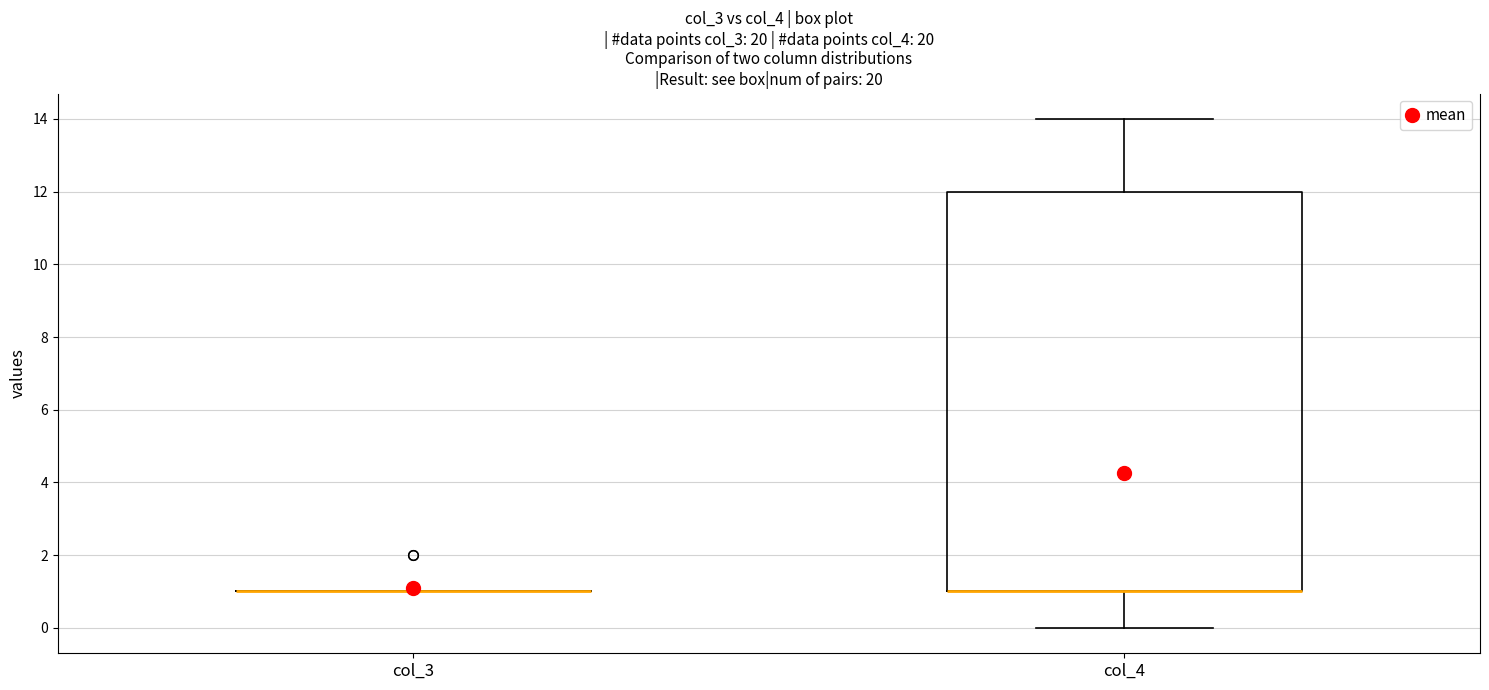

Reading left to right, read every box against the y-axis: the position of its median line, the range the box covers, and the ends of its whiskers. The values are not printed on the chart, so give them approximately, as read against the axis.

col_3: box collapsed to a line at 1, whiskers 1 to 1
col_4: median 1 (drawn on the box's lower edge), box 1 to 12, whiskers 0 to 14